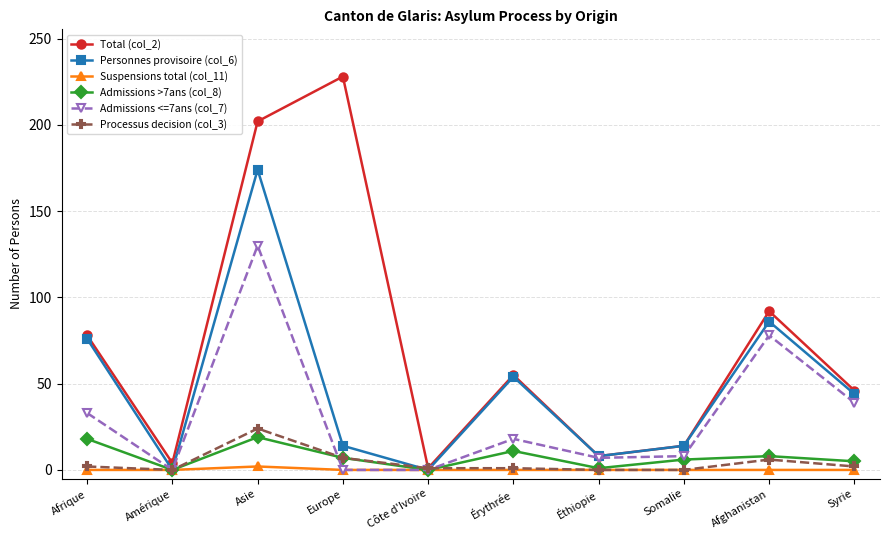

Does the chart have visible grid lines?

Yes